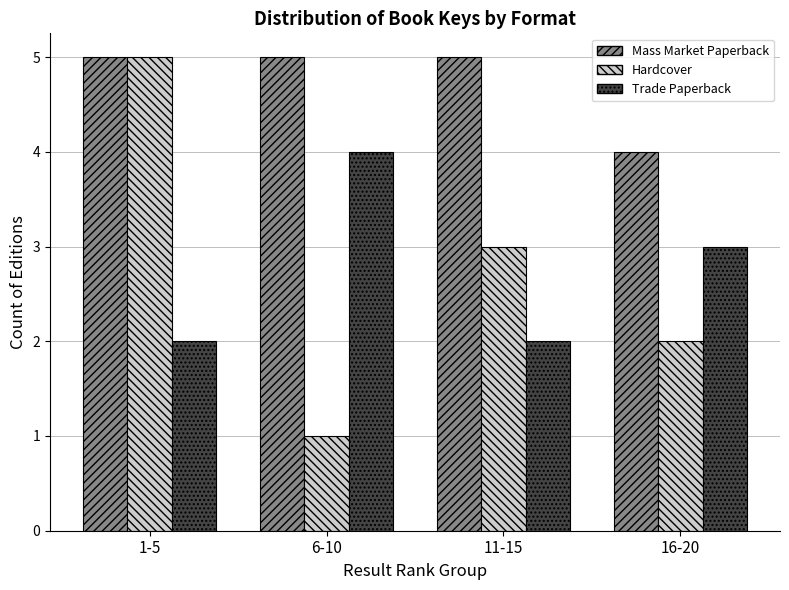

Reading left to right, list all the values displayed in this chart.

Mass Market Paperback: 5	5	5	4
Hardcover: 5	1	3	2
Trade Paperback: 2	4	2	3